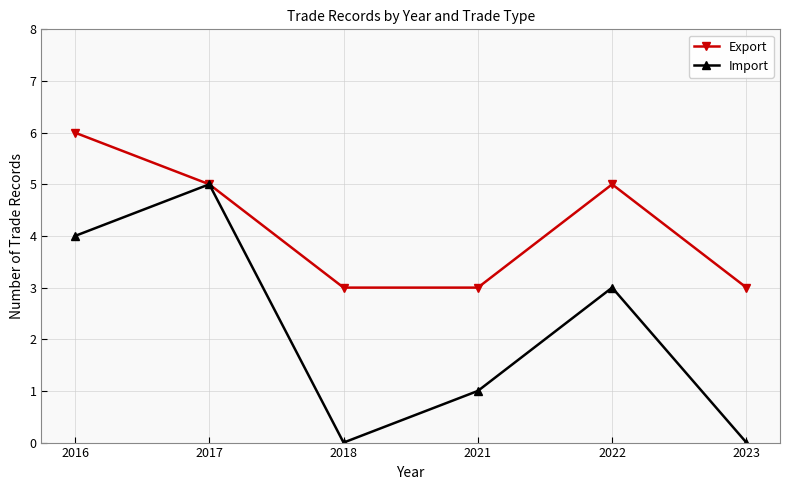

Reading left to right, what are all the values shown in this chart?

Export: 2016=6	2017=5	2018=3	2021=3	2022=5	2023=3
Import: 2016=4	2017=5	2018=0	2021=1	2022=3	2023=0